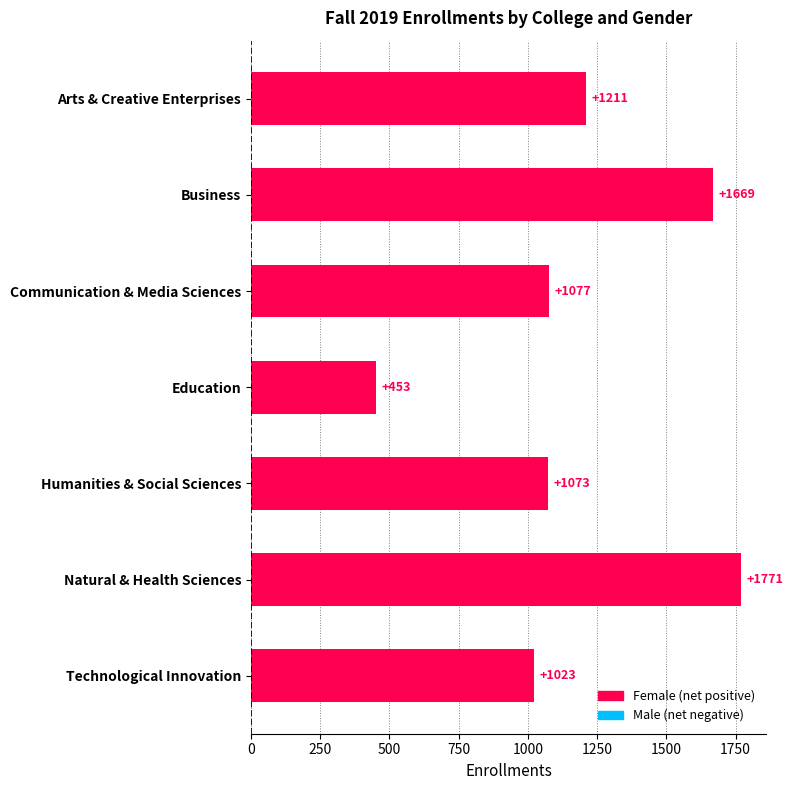

Which series has the largest range (max minus min)?

Female